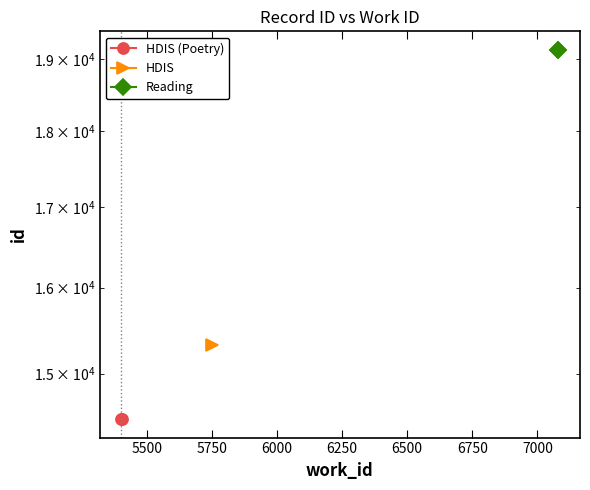

What is the maximum value for HDIS (Poetry)?

14500